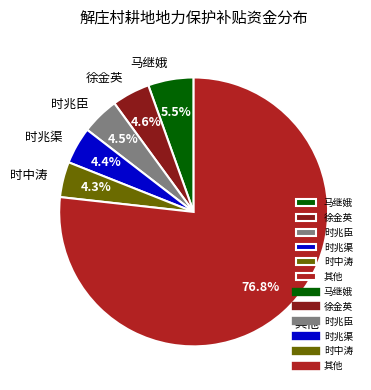

What portion of the pie excludes 时中涛?

95.7%